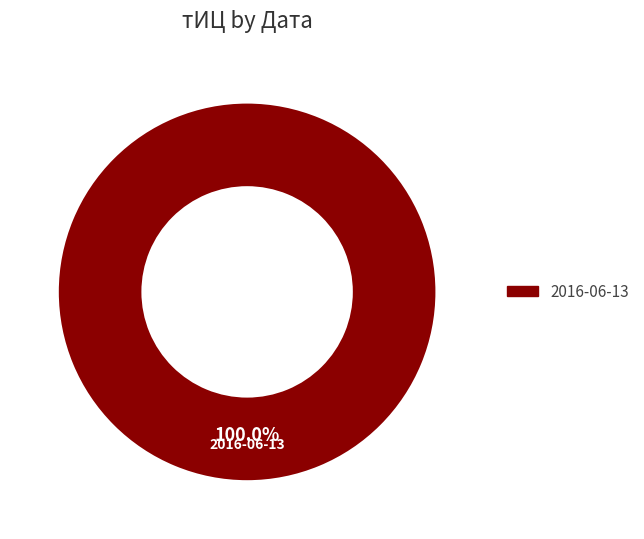

To the nearest percent, what percentage of the pie is 2016-06-13?

100%